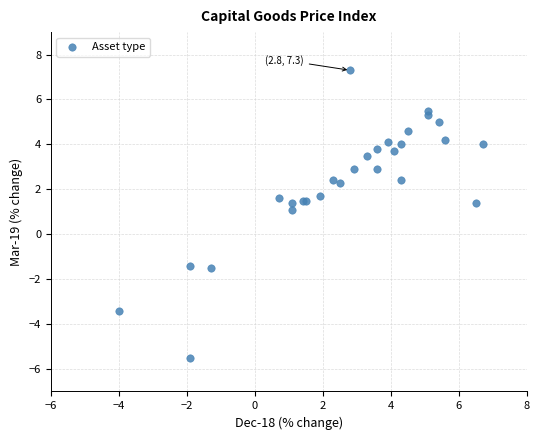

What Y value in the scatter plot is closest to 0?

1.1